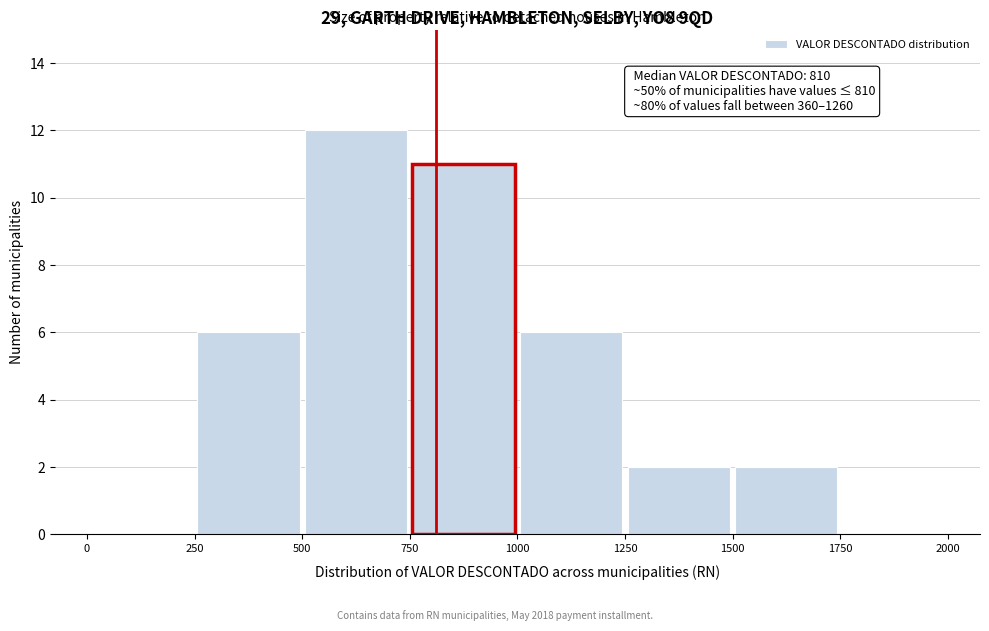

Over which range of the x-axis is the bar tallest?

500 to 750